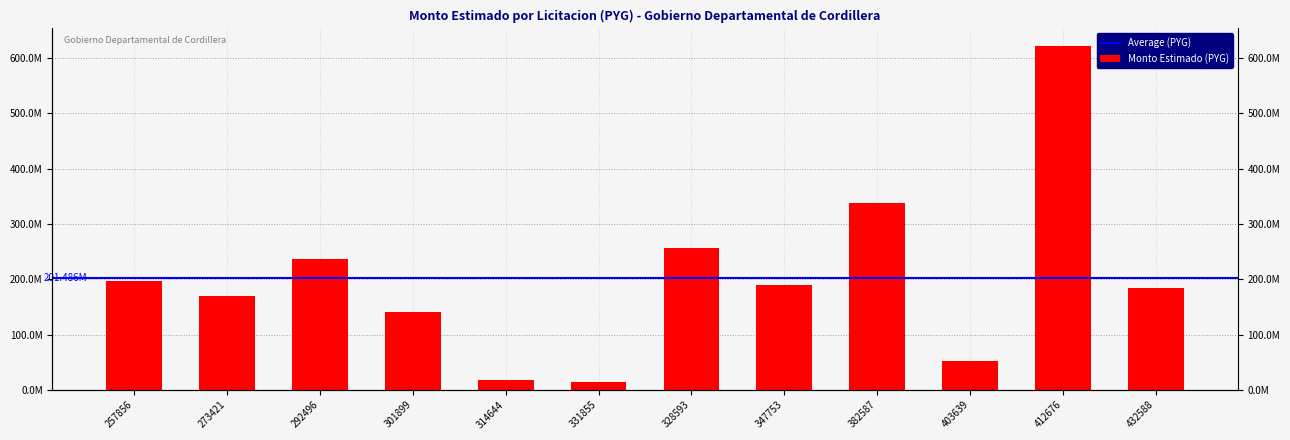

Is it true that the value at 347753 is 73369774?

False